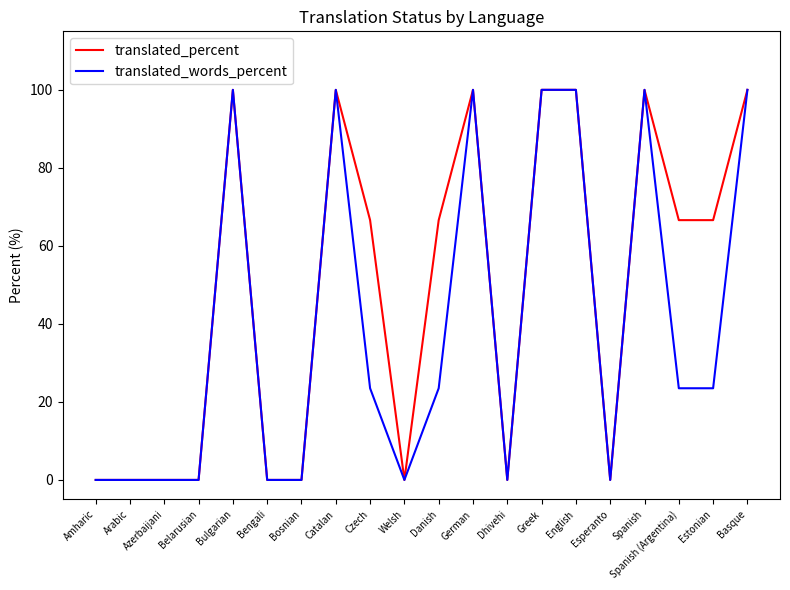

What position from the right is Czech?

12